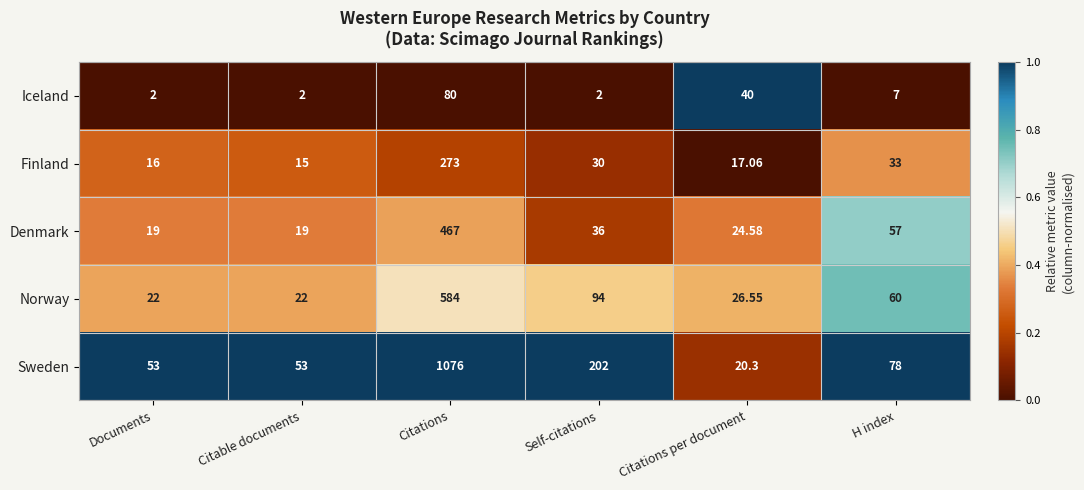

Which series has the largest range (max minus min)?

Sweden